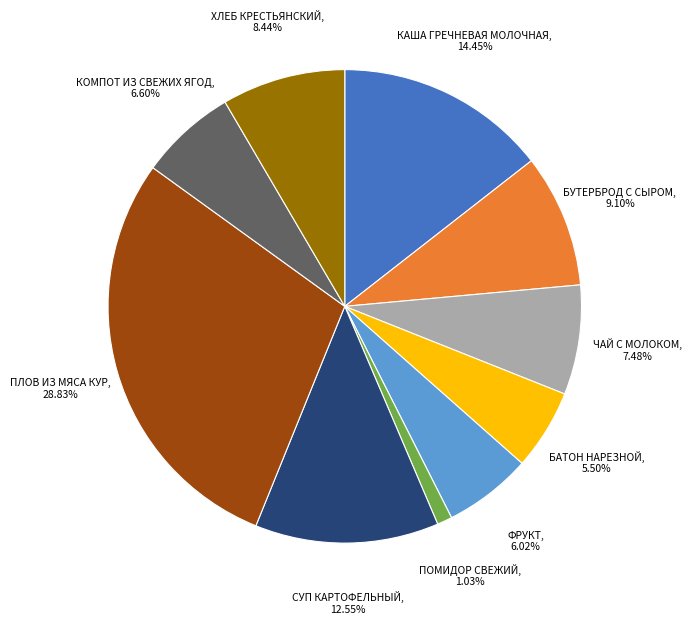

Count the number of slices in the pie.

10